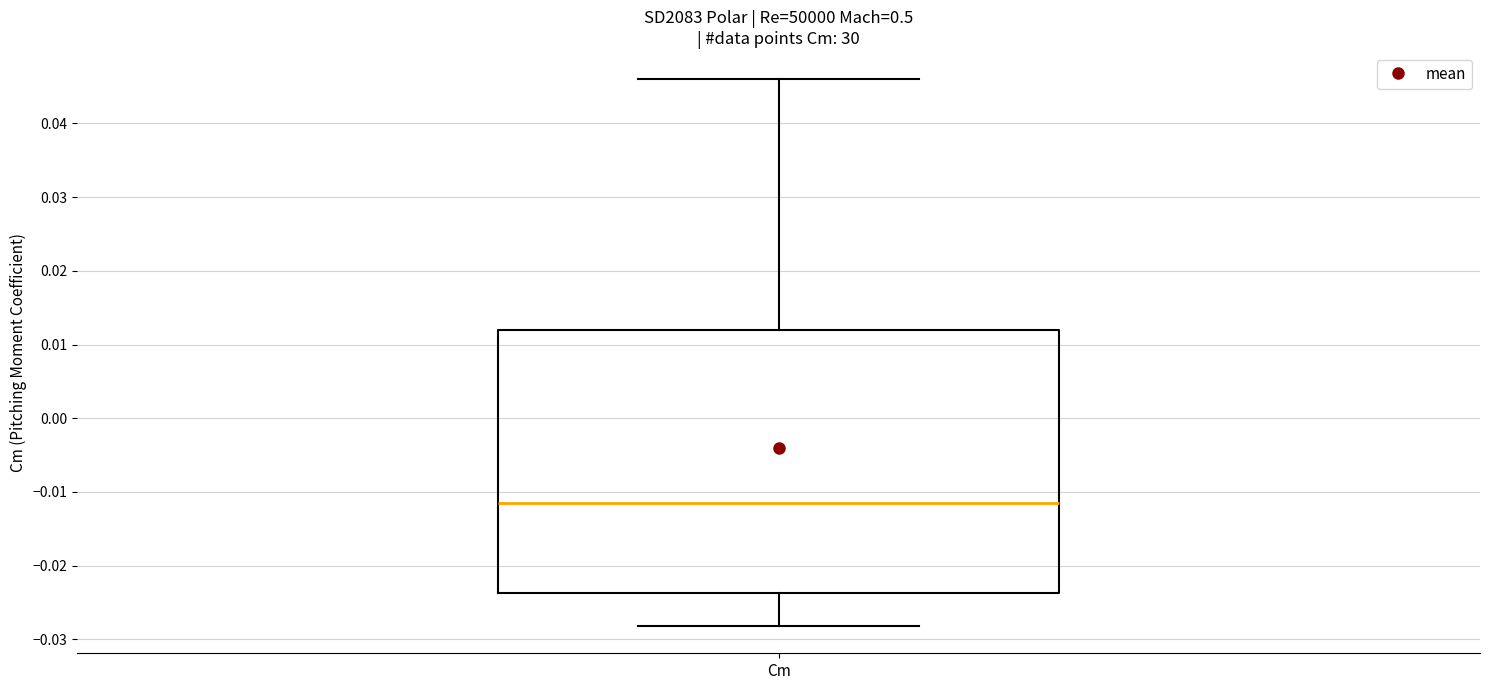

Read this box plot against the y-axis: the position of the median line, the range covered by the box, and the ends of both whiskers. The values are not printed on the chart, so give them approximately, as read against the axis.

median -0.011, box -0.024 to 0.012, whiskers -0.028 to 0.046